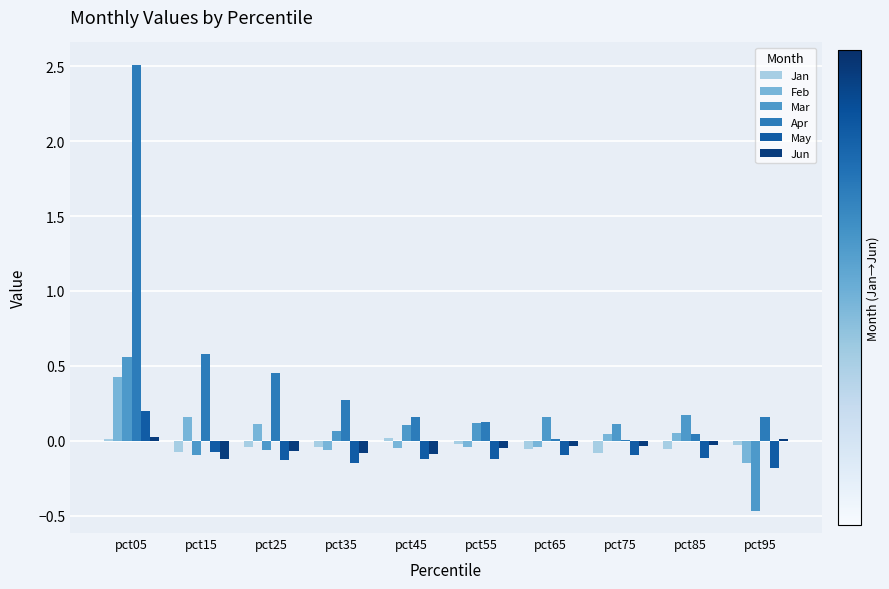

Which series has the largest range (max minus min)?

Apr